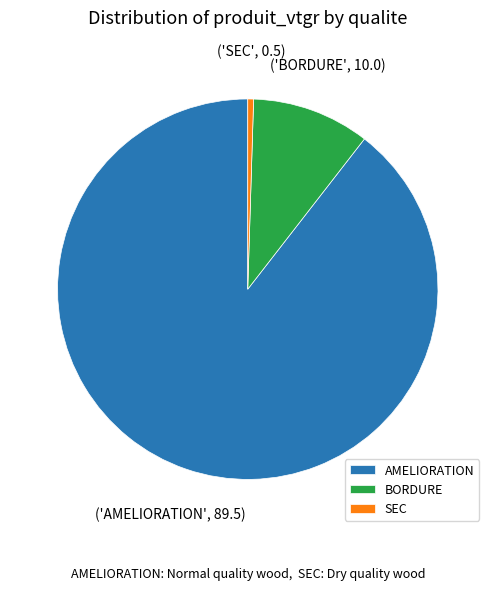

What is the majority slice?

AMELIORATION